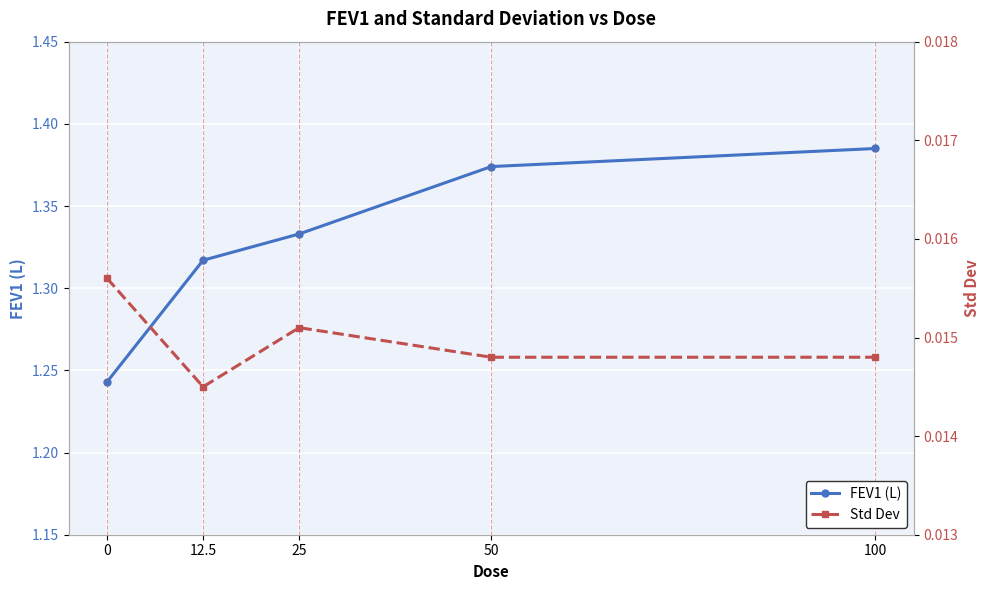

What is the sum of the FEV1 (L) values at 0 and 12.5?

2.6